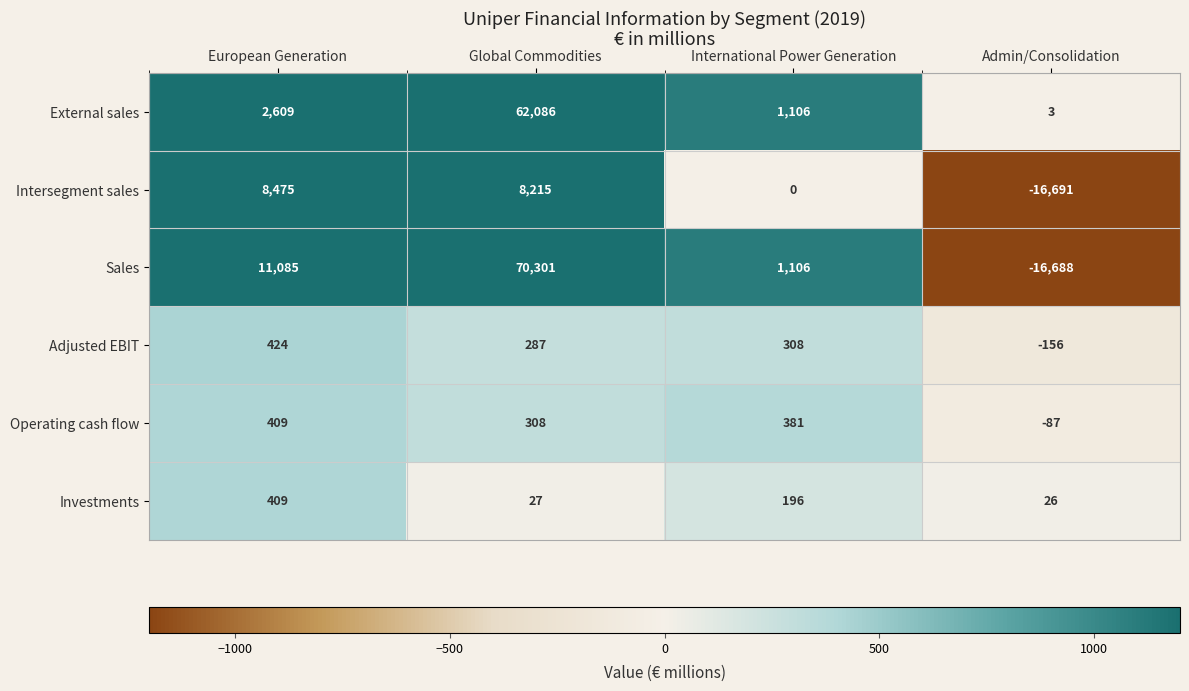

Which series has the largest range (max minus min)?

Sales